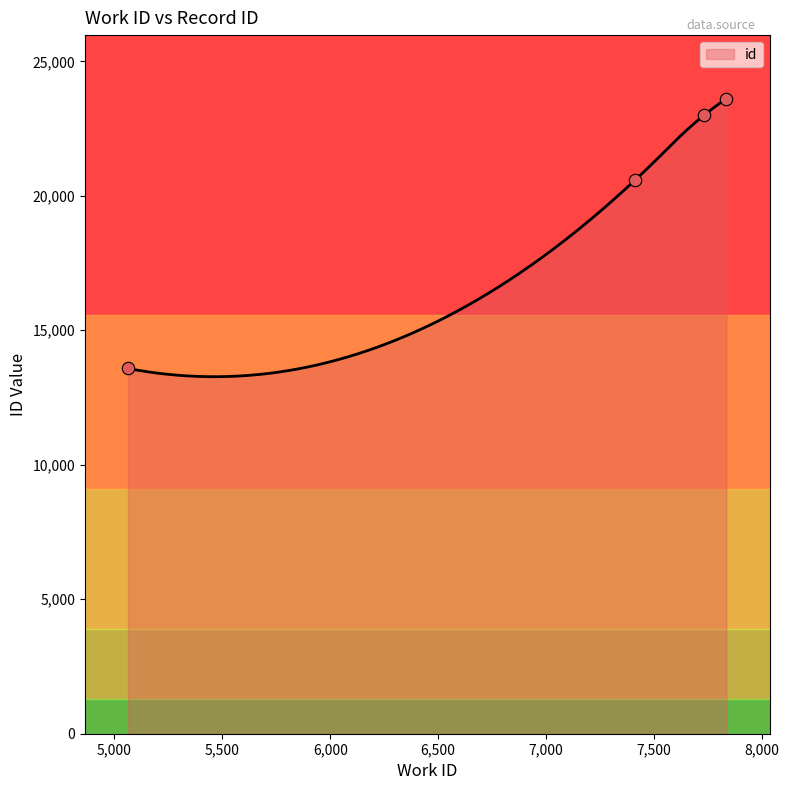

What is the ratio of the value at 5063 to the value at 7836?

0.6